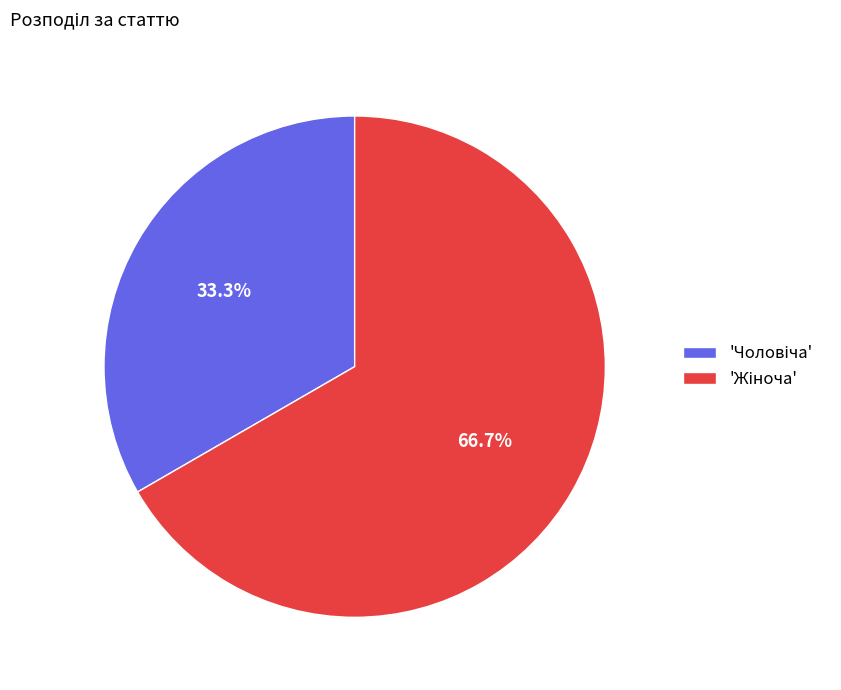

Is there a majority slice in this chart?

Yes